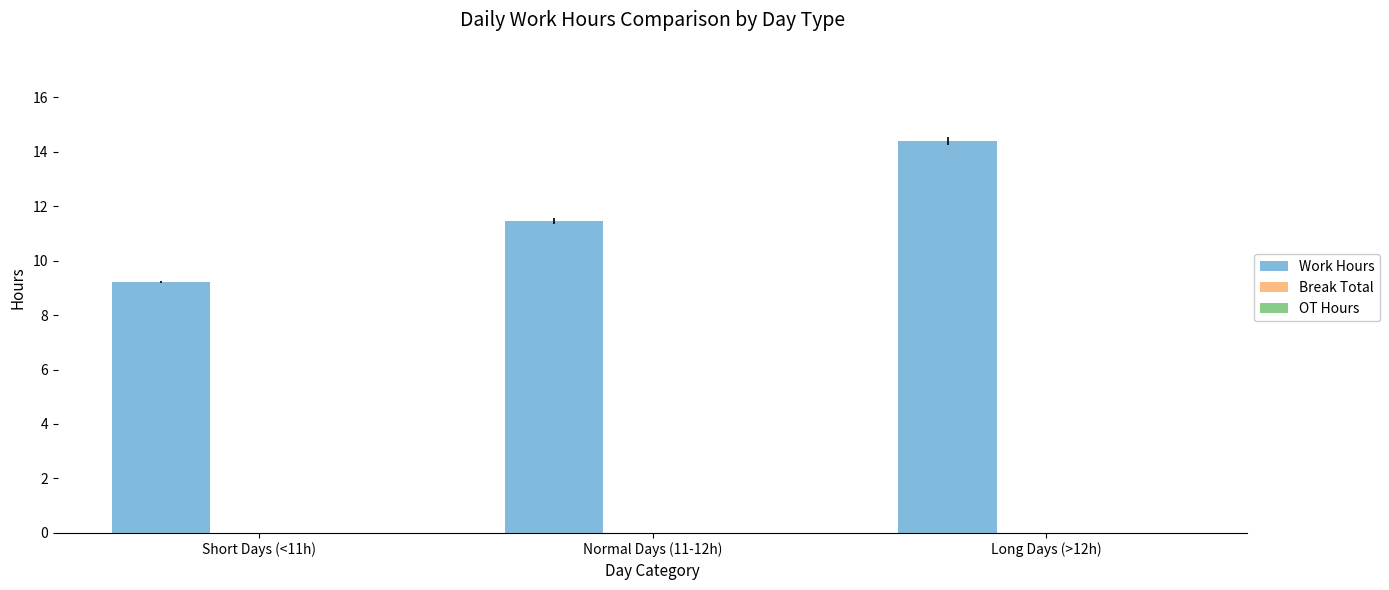

At which category does the chart reach its peak across all series?

Long Days (>12h)